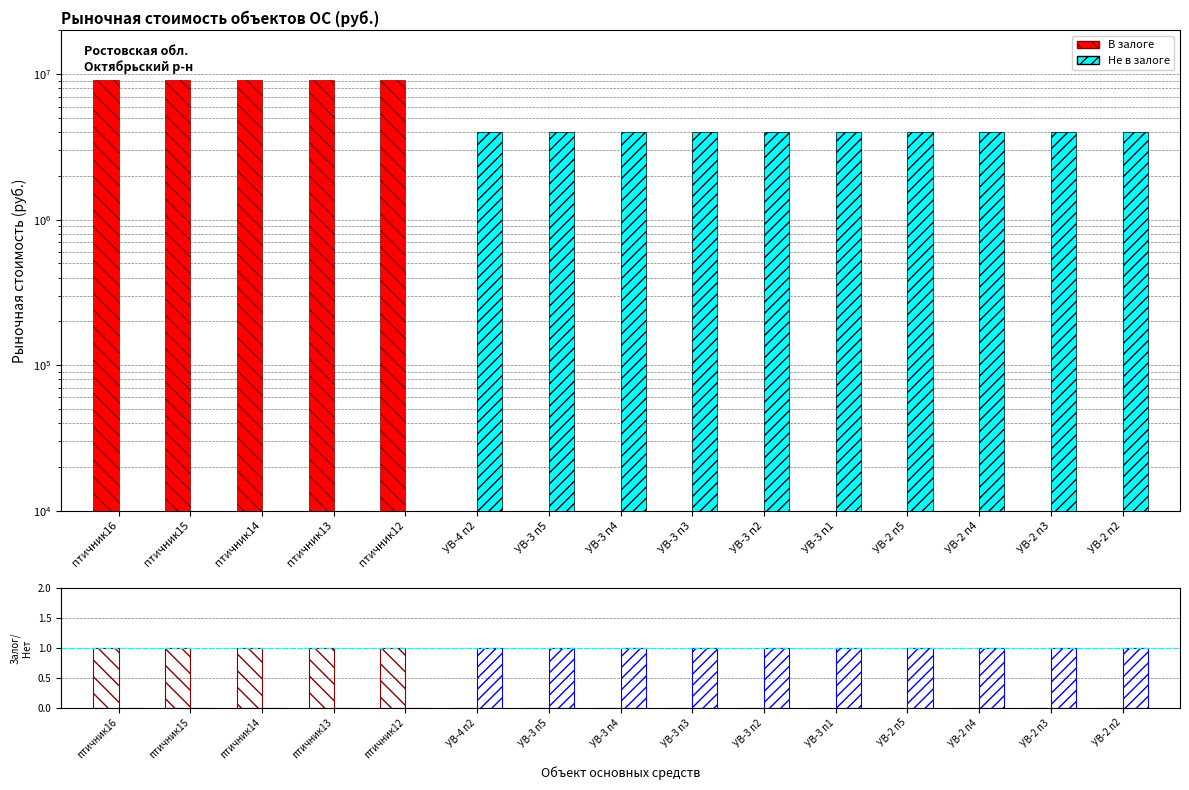

How many data points in В залоге are above 0?

5